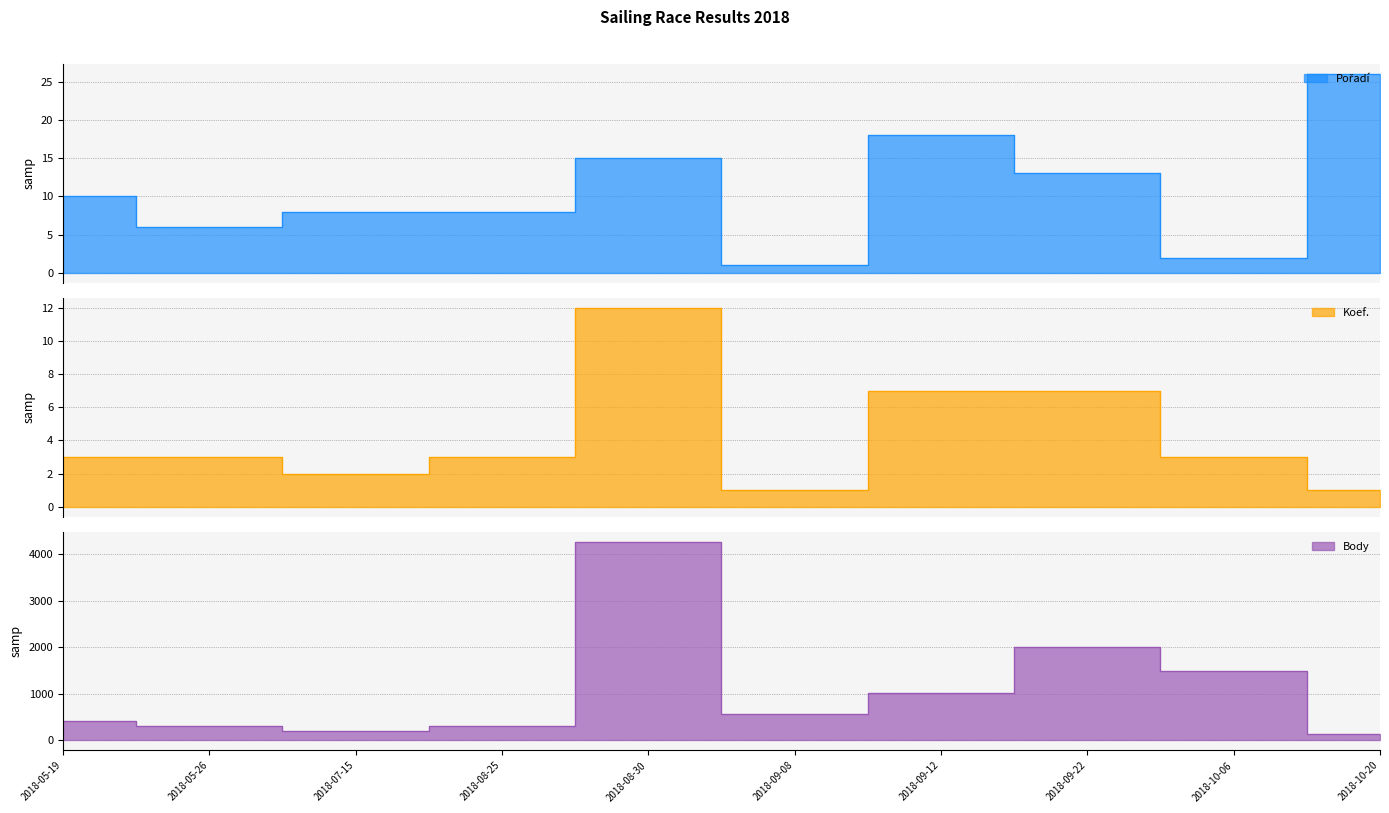

Does the chart have visible grid lines?

Yes